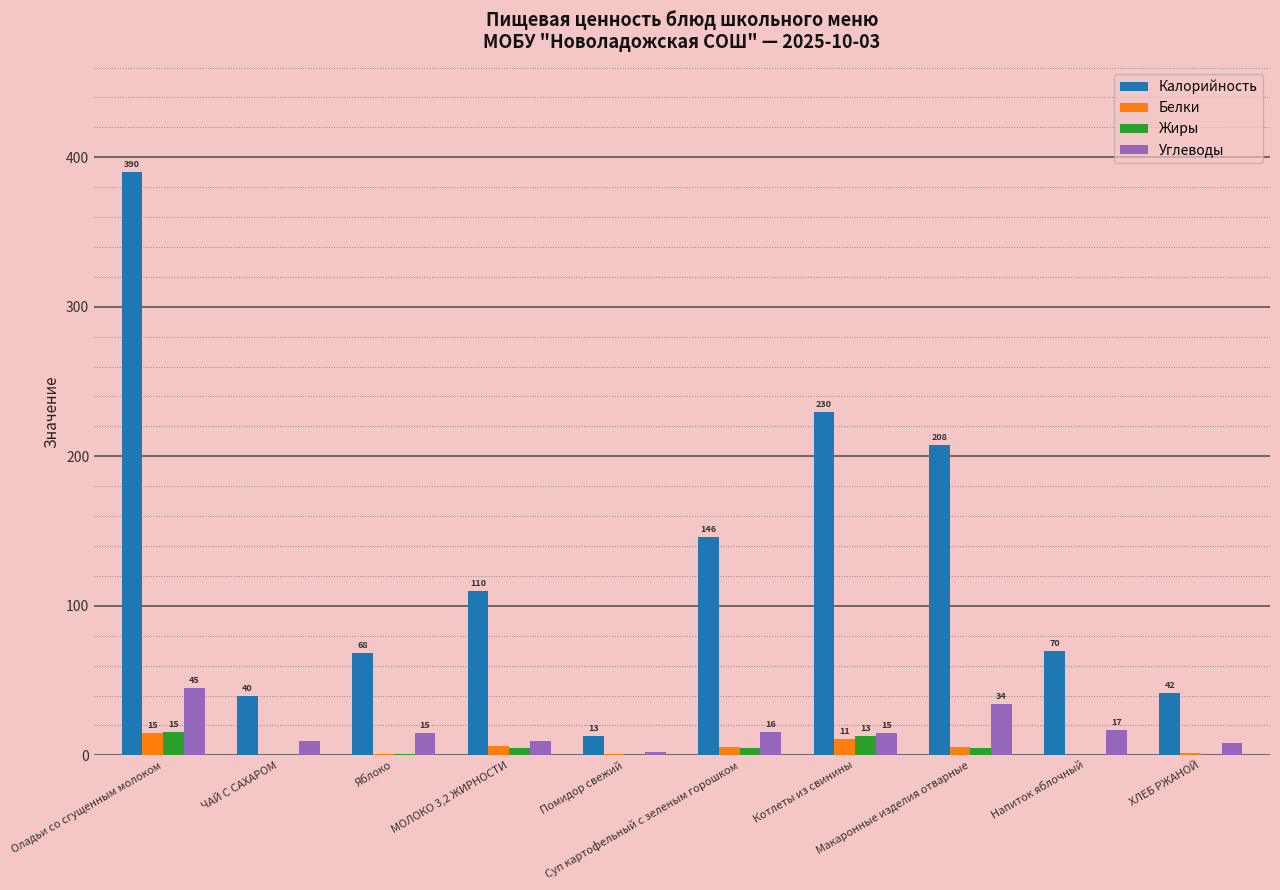

Reading left to right, extract all data points from this chart.

Калорийность: 389.9	39.8	68.3	109.6	13.2	146.3	229.8	207.8	69.8	42.0
Белки: 15.1	0.1	0.6	6.0	0.7	5.5	11.2	5.4	0.1	1.3
Жиры: 15.3	0.0	0.6	5.0	0.1	4.9	13.2	4.8	0.1	0.2
Углеводы: 45.3	9.7	14.7	9.4	2.3	15.6	14.9	34.4	16.7	8.5